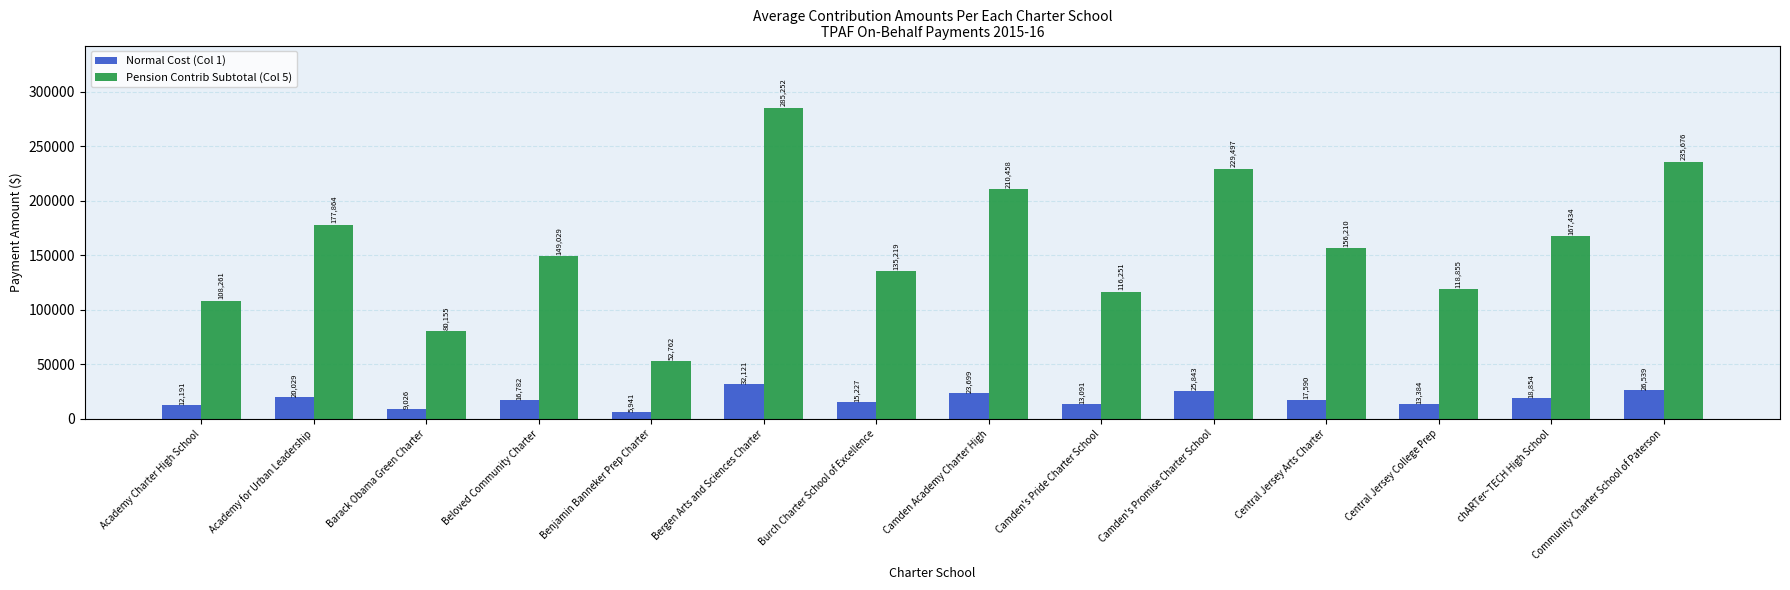

Which series has the largest range (max minus min)?

Pension Contrib Subtotal (Col 5)